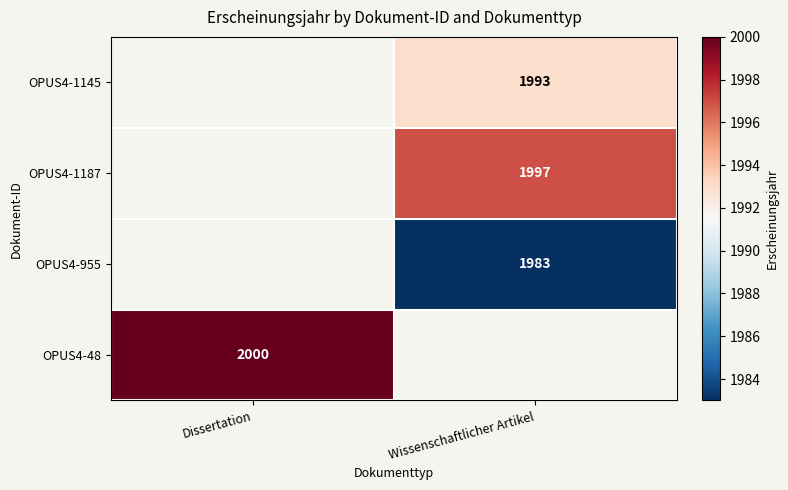

Is it true that OPUS4-955 equals 1983 at Wissenschaftlicher Artikel?

True